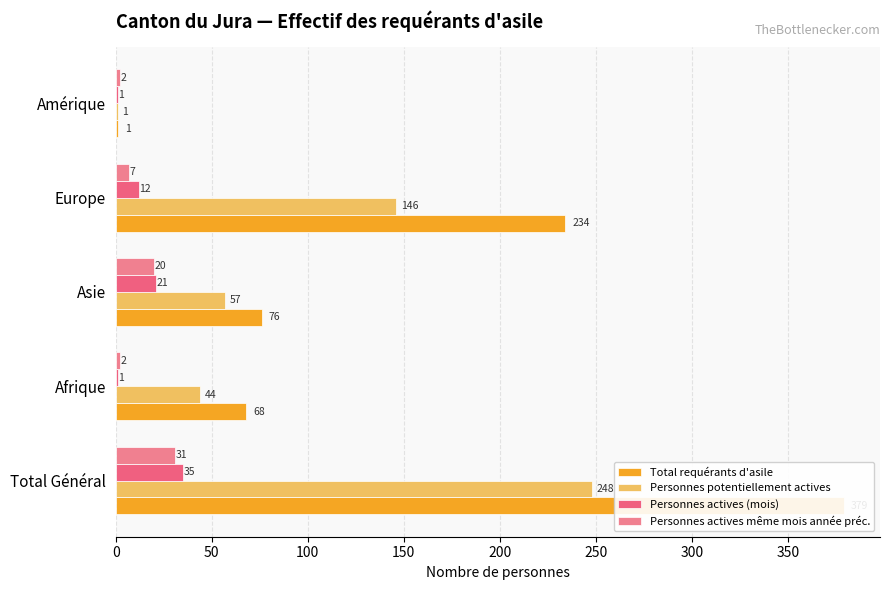

What are all the series names shown in the legend?

Total requérants d'asile, Personnes potentiellement actives, Personnes actives (mois), Personnes actives même mois année préc.